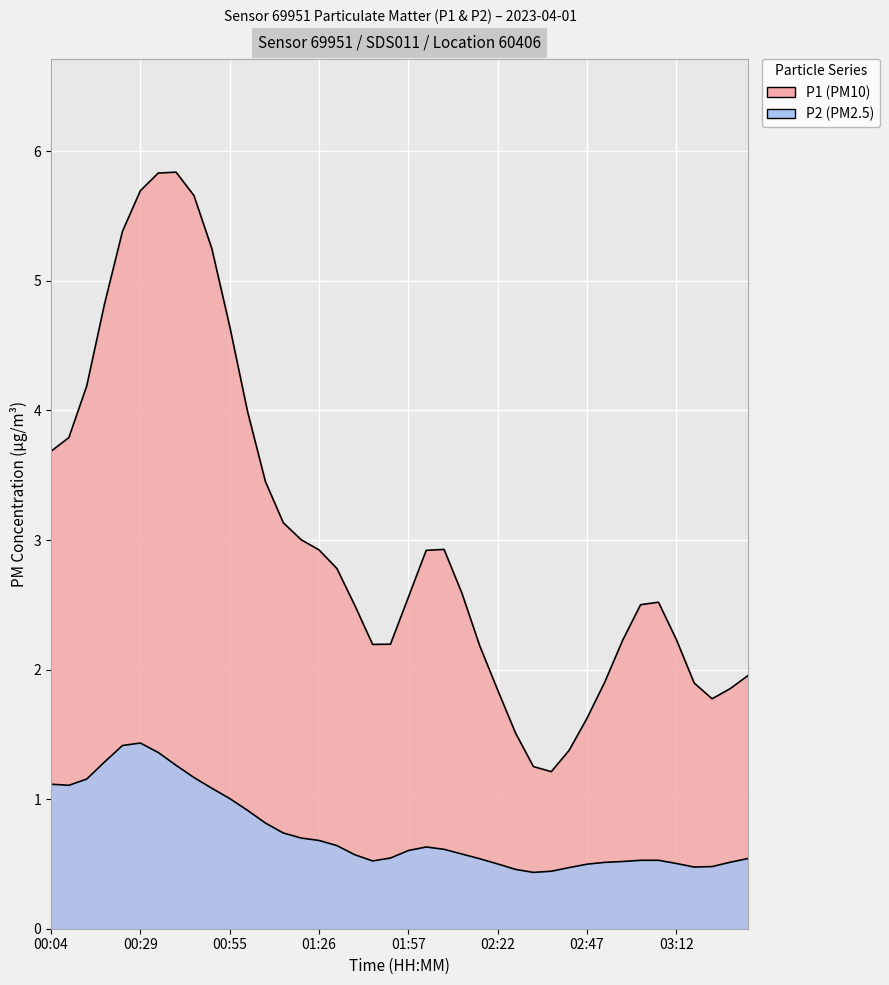

True or false: P1 has more than 1 points higher than both neighbors.

True